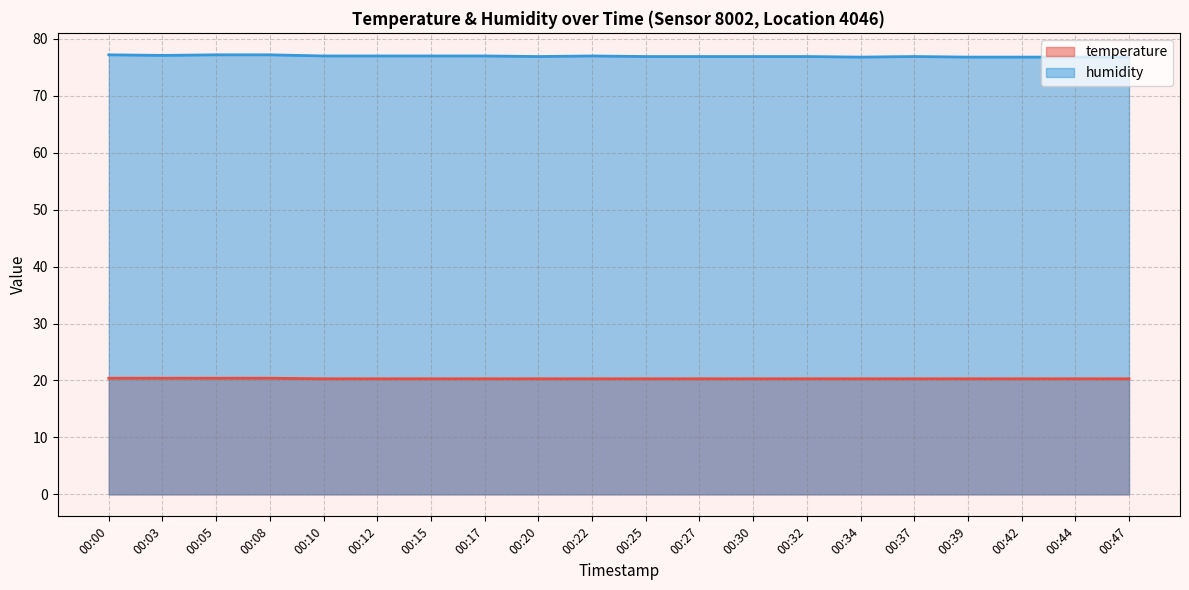

Between 00:03 and 00:10, which series saw the biggest shift?

temperature